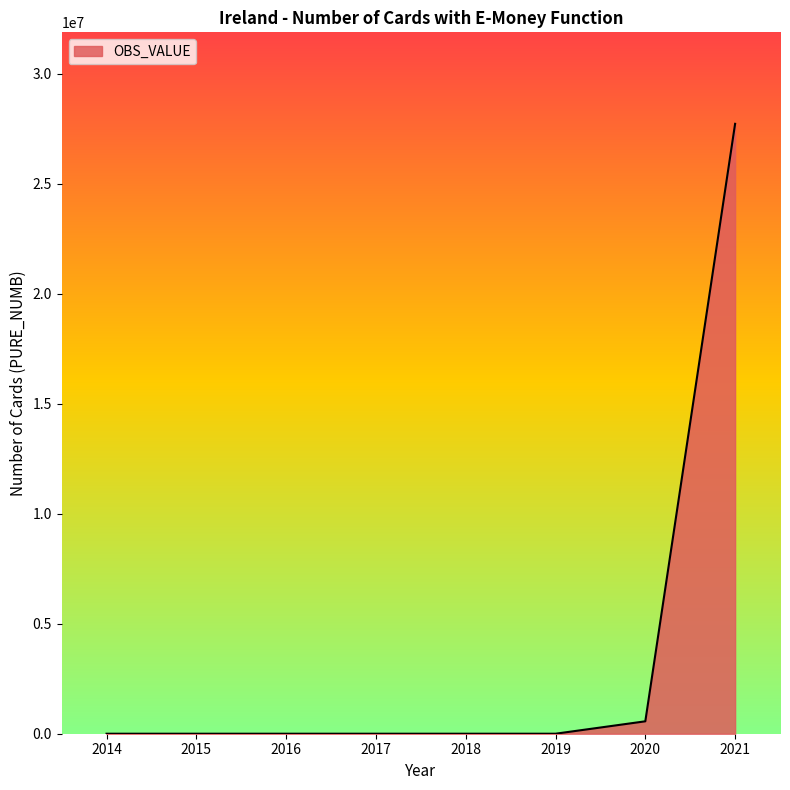

How many lines are shown in the chart?

1